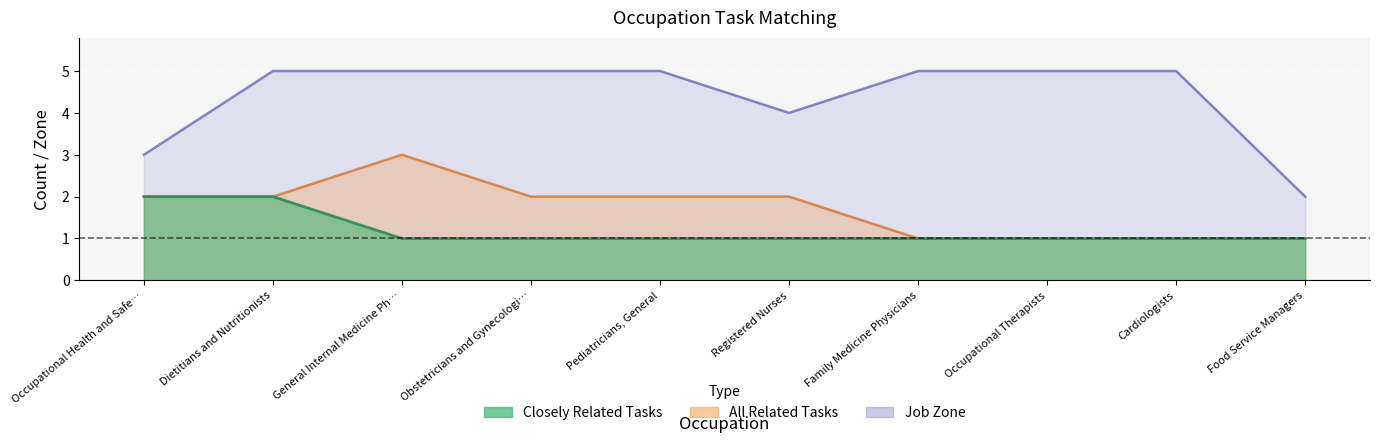

Read the Closely Related Tasks value at Obstetricians and Gynecologi….

1